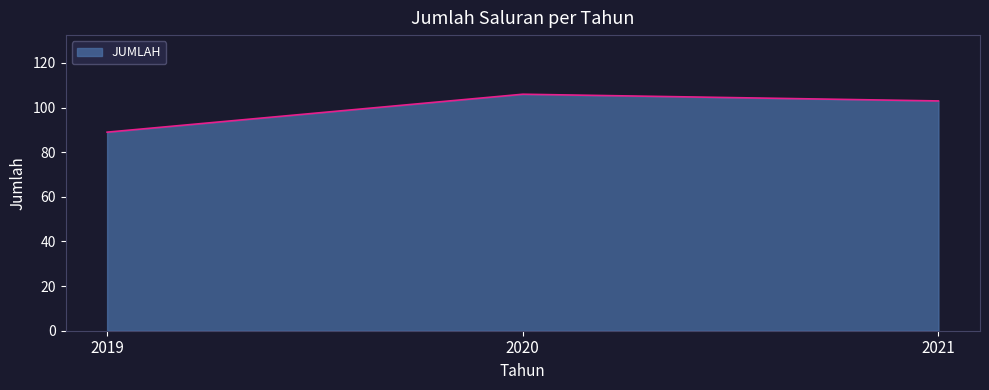

How many lines are shown in the chart?

1